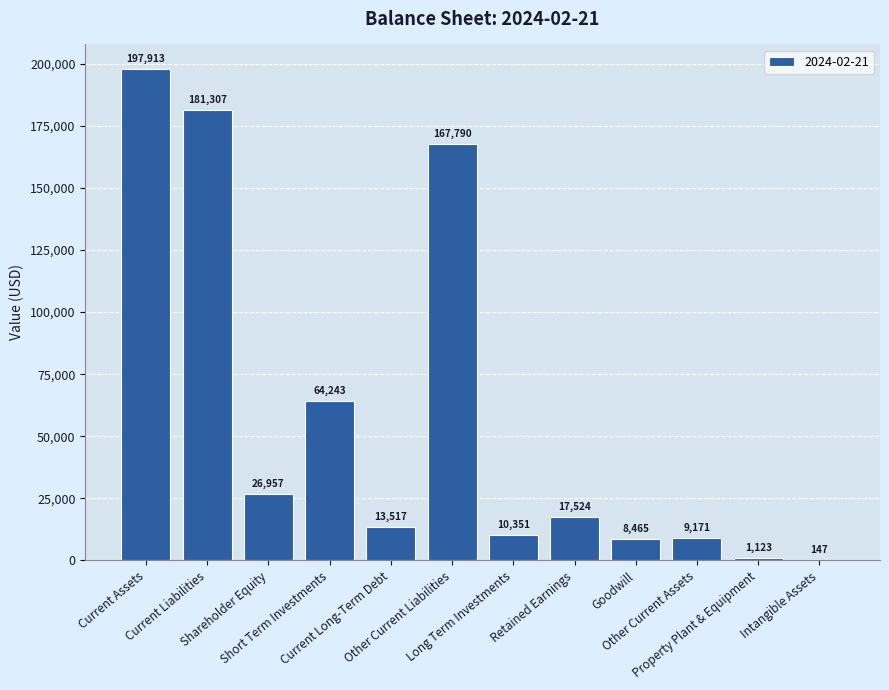

What is the greatest value displayed?

197913